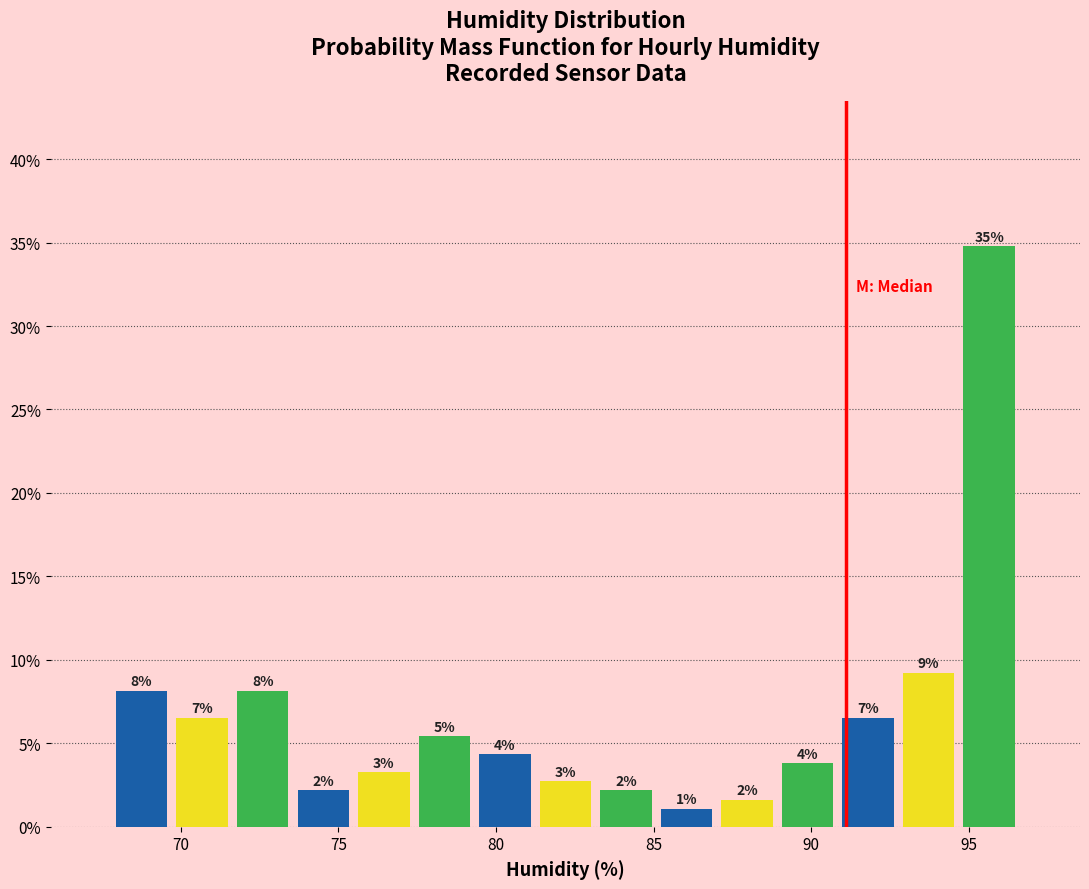

Read against the x-axis, roughly where is the centre of the tallest bar?

95.5